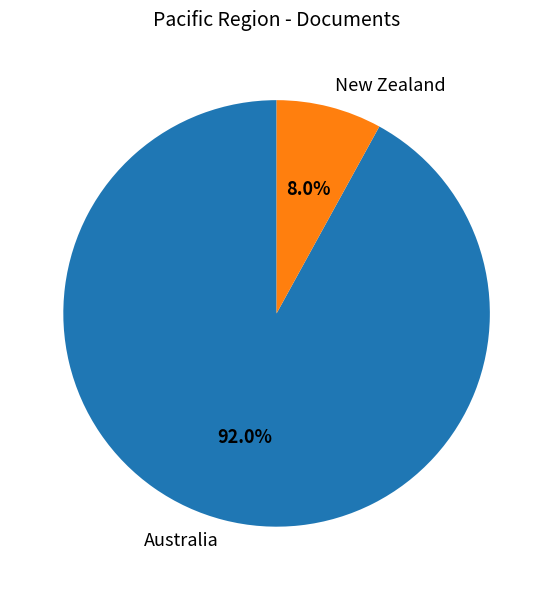

What is the majority slice?

Australia